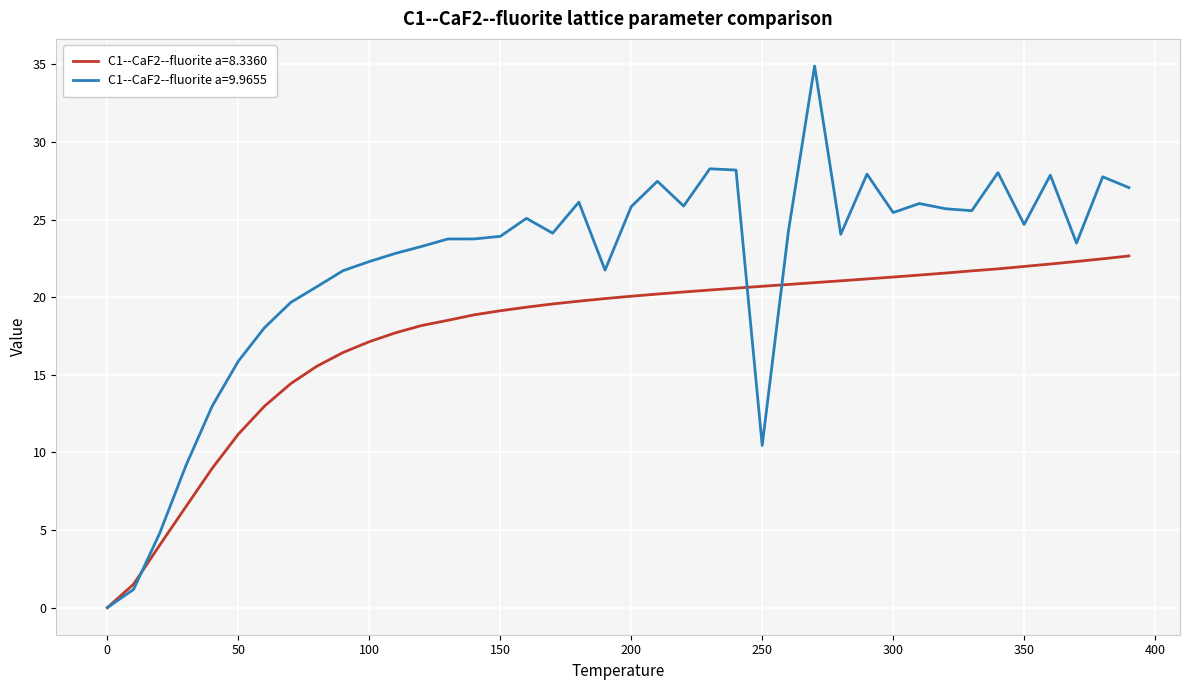

What is the greatest value displayed?

34.9